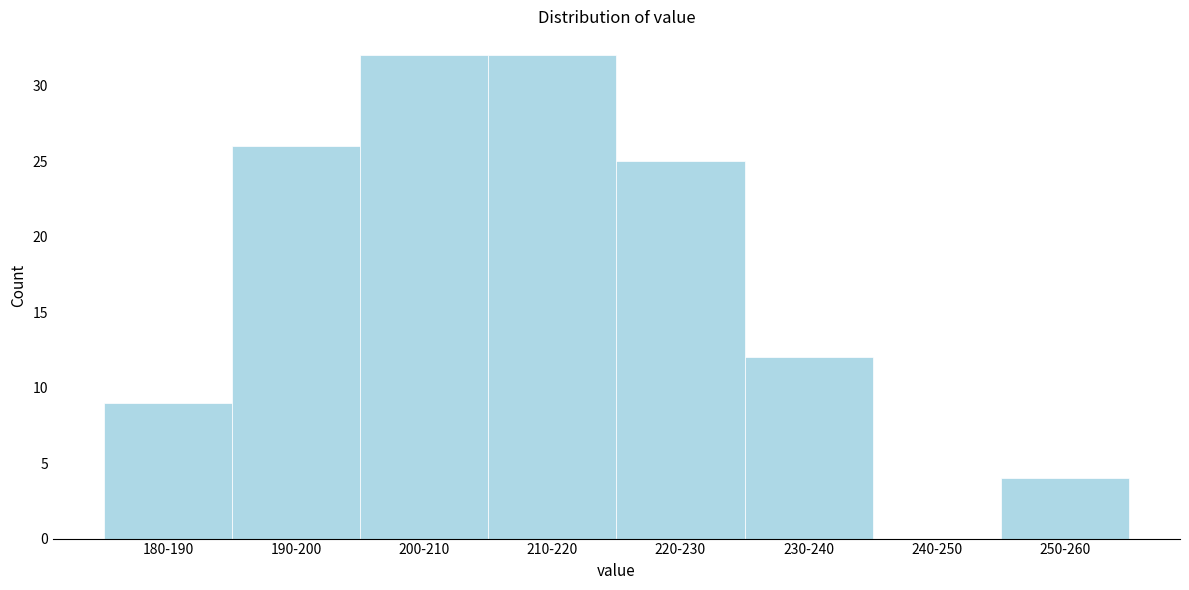

Reading right to left, list all the values displayed in this chart.

250-260=4	240-250=0	230-240=12	220-230=25	210-220=32	200-210=32	190-200=26	180-190=9